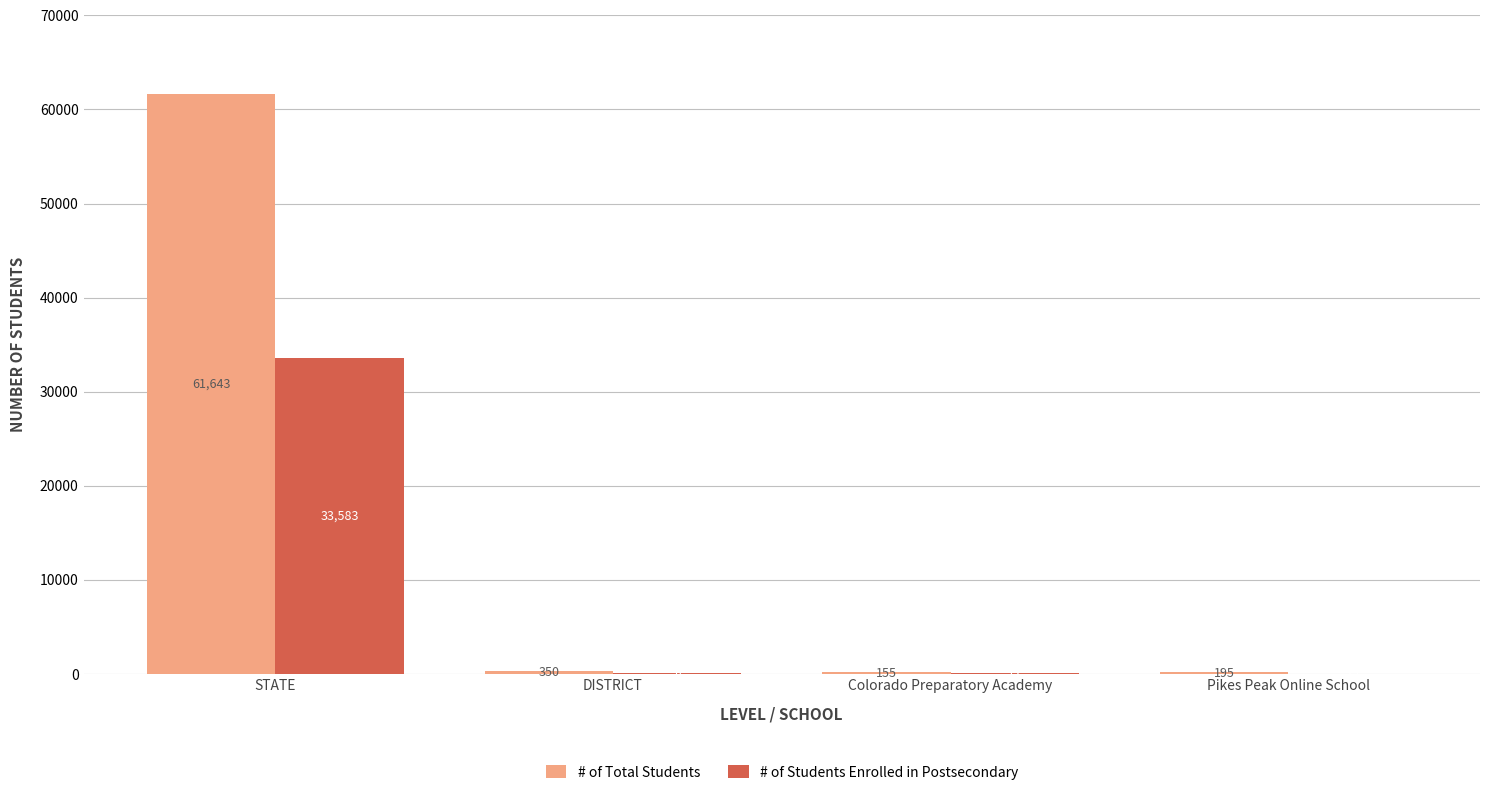

What is the sum of all # of Students Enrolled in Postsecondary values?

33777